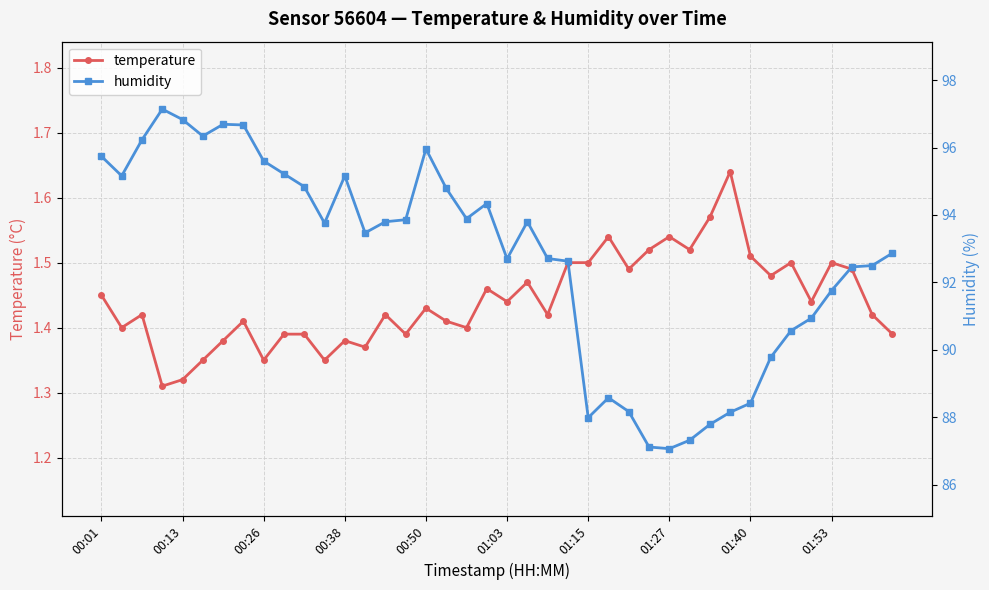

The temperature series shows 0.5 at 01:03. True or false?

False